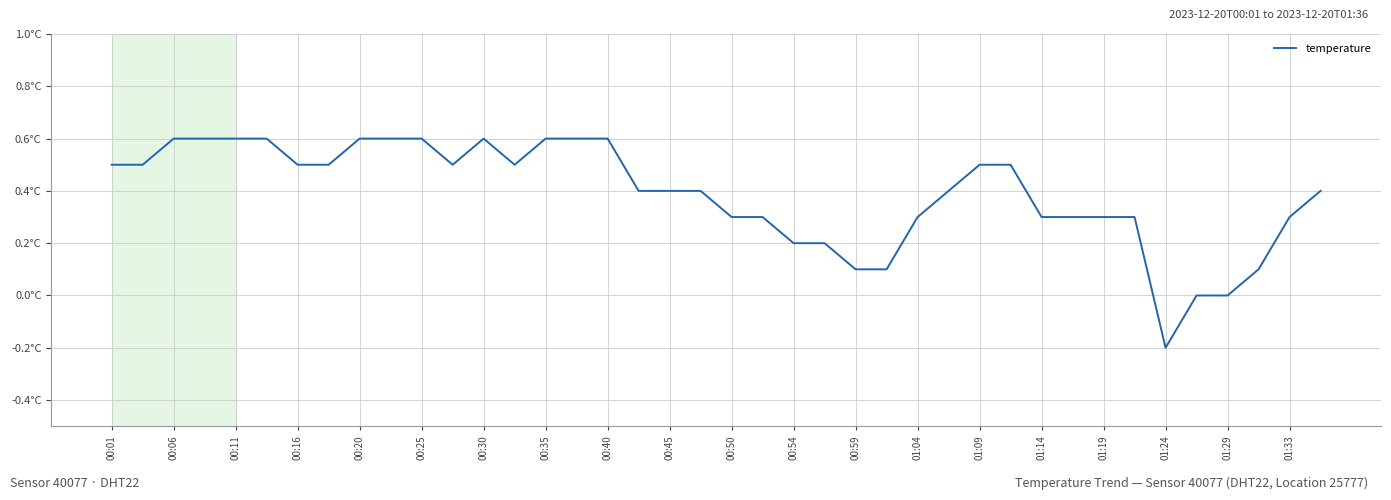

Reading right to left, what are all the values shown in this chart?

0.4	0.3	0.1	0.0	0.0	-0.2	0.3	0.3	0.3	0.3	0.5	0.5	0.4	0.3	0.1	0.1	0.2	0.2	0.3	0.3	0.4	0.4	0.4	0.6	0.6	0.6	0.5	0.6	0.5	0.6	0.6	0.6	0.5	0.5	0.6	0.6	0.6	0.6	0.5	0.5